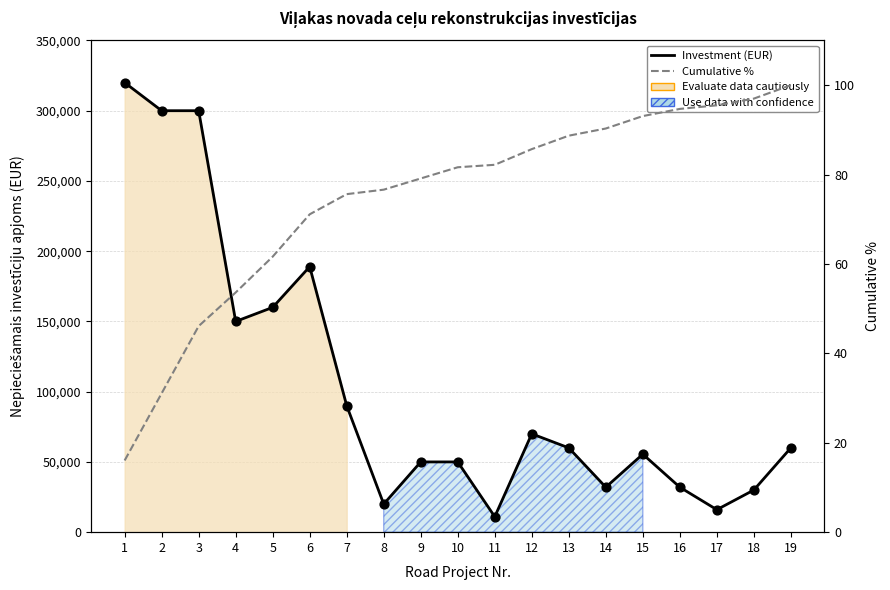

What is the total value across all series at 13?

60088.7